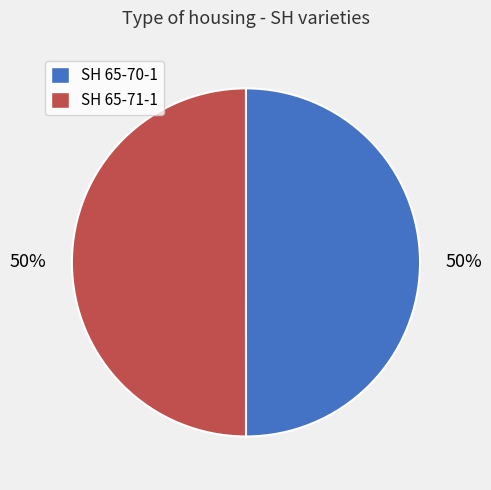

True or false: SH 65-70-1 accounts for 43% of the total.

False